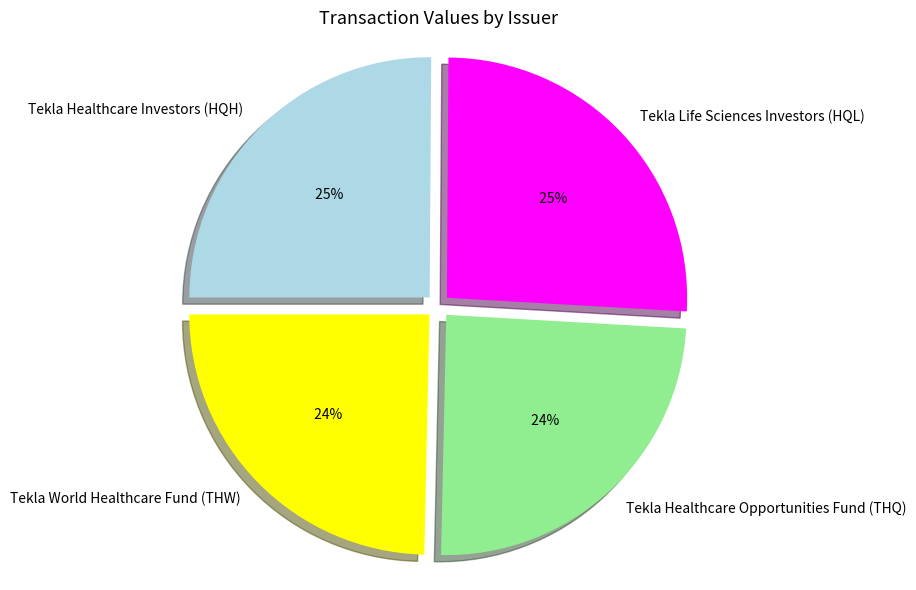

Rank the categories by value from highest to lowest.

Tekla Life Sciences Investors (HQL), Tekla Healthcare Investors (HQH), Tekla World Healthcare Fund (THW), Tekla Healthcare Opportunities Fund (THQ)